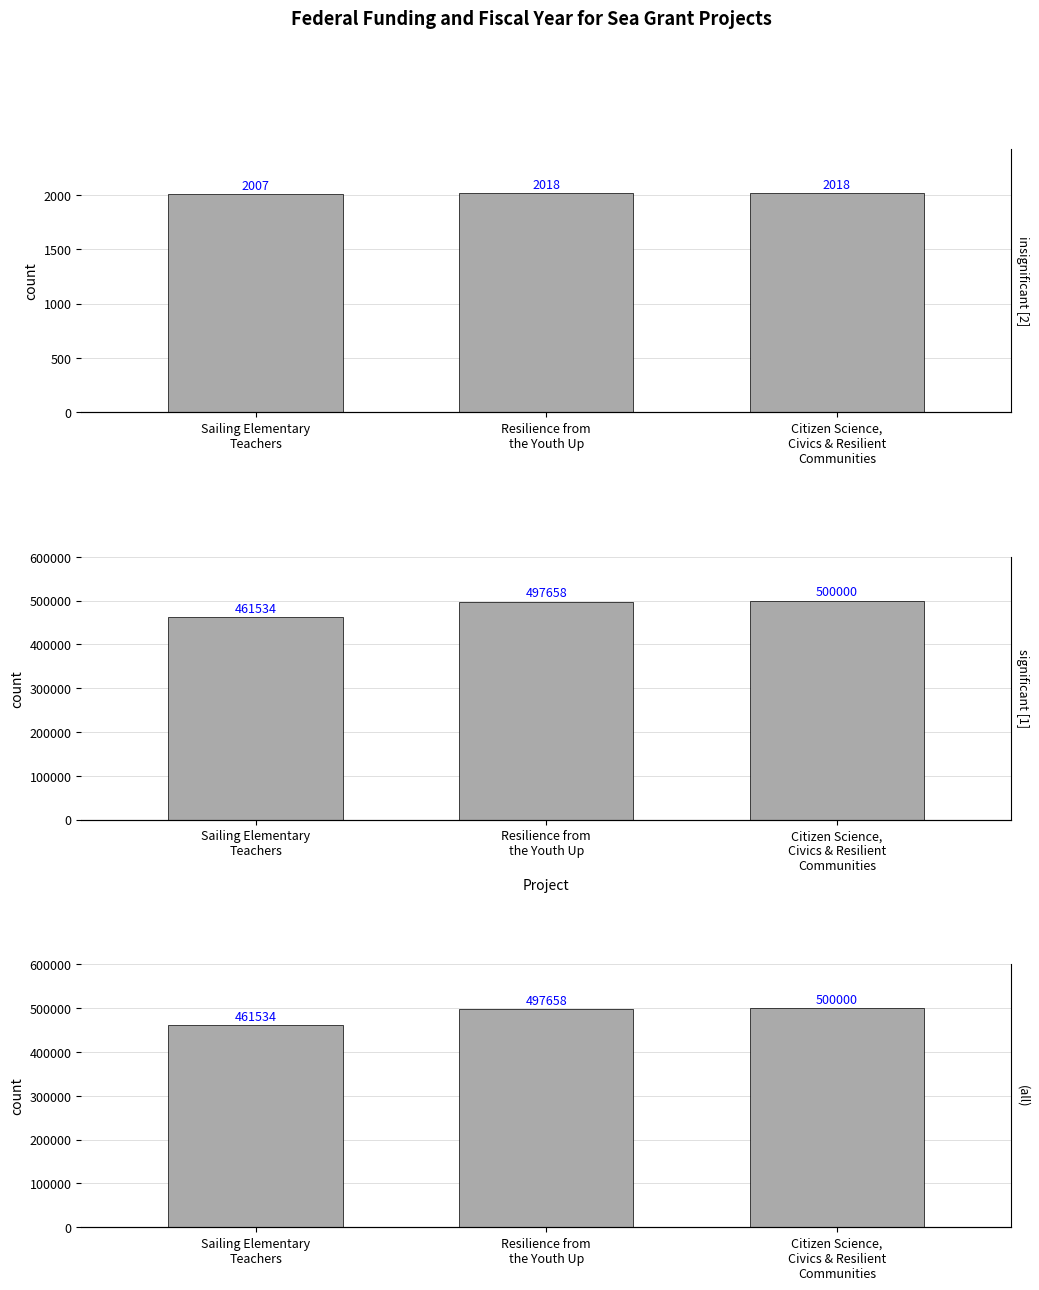

Reading right to left, transcribe all the data shown in this chart.

Fiscal Year: Citizen Science,
Civics & Resilient
Communities=2018	Resilience from
the Youth Up=2018	Sailing Elementary
Teachers=2007
Federal Funding: Citizen Science,
Civics & Resilient
Communities=500000	Resilience from
the Youth Up=497658	Sailing Elementary
Teachers=461534
All: Citizen Science,
Civics & Resilient
Communities=500000	Resilience from
the Youth Up=497658	Sailing Elementary
Teachers=461534